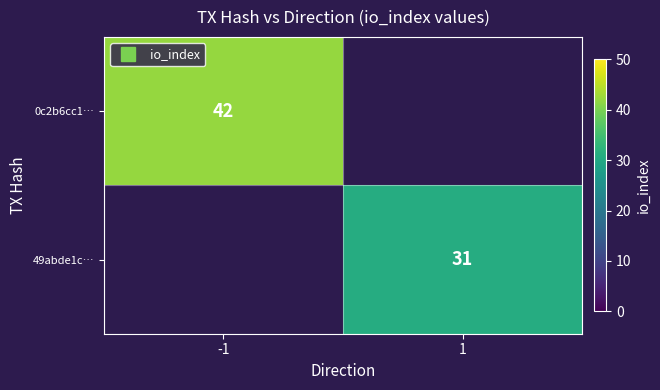

What is the difference between the highest and lowest values at -1?

42